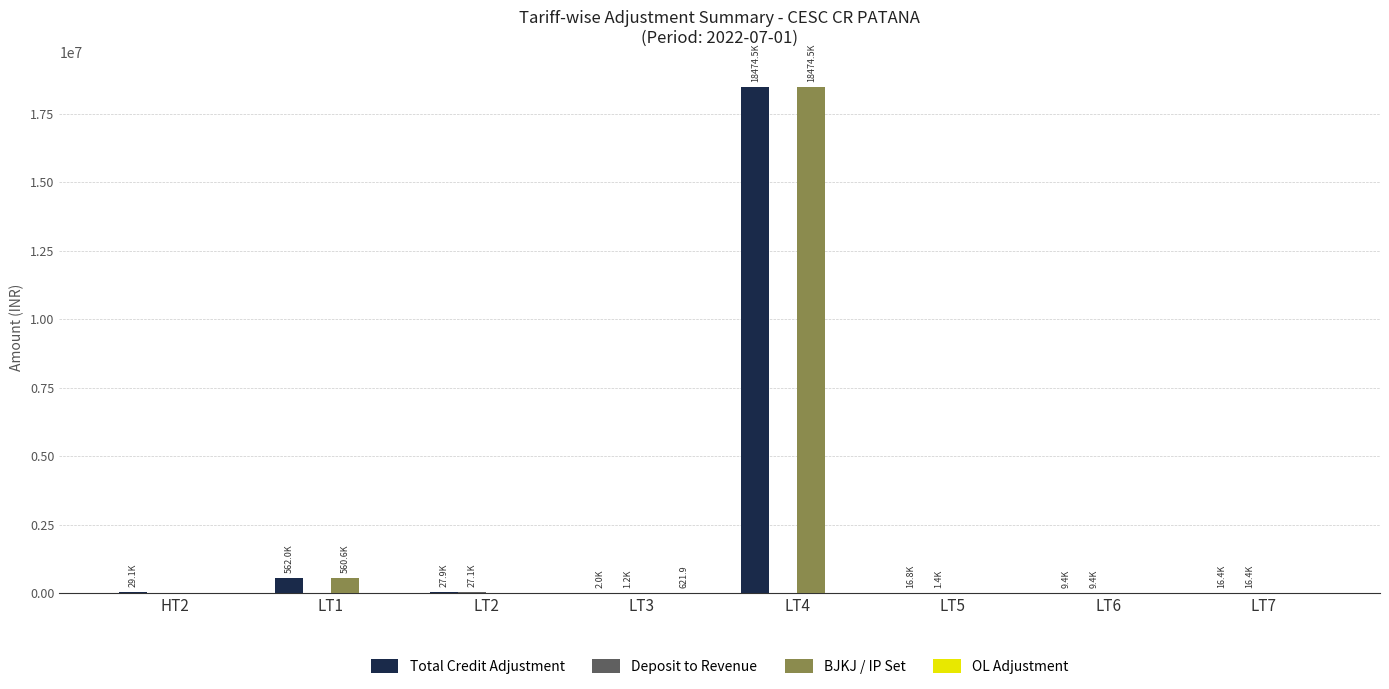

What is the sum of all Total Credit Adjustment values?

19138033.3